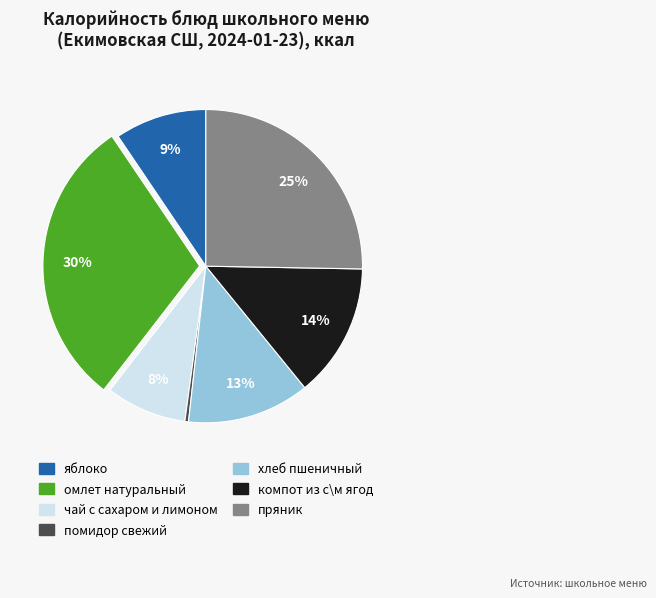

To the nearest percent, what is the difference between the largest and smallest slice percentages?

30%